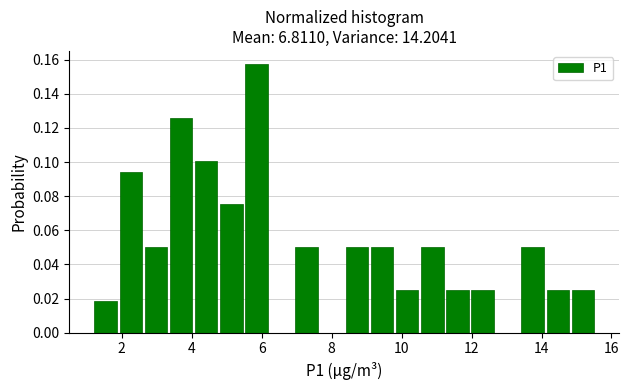

Read against the x-axis, roughly where is the centre of the tallest bar?

5.8